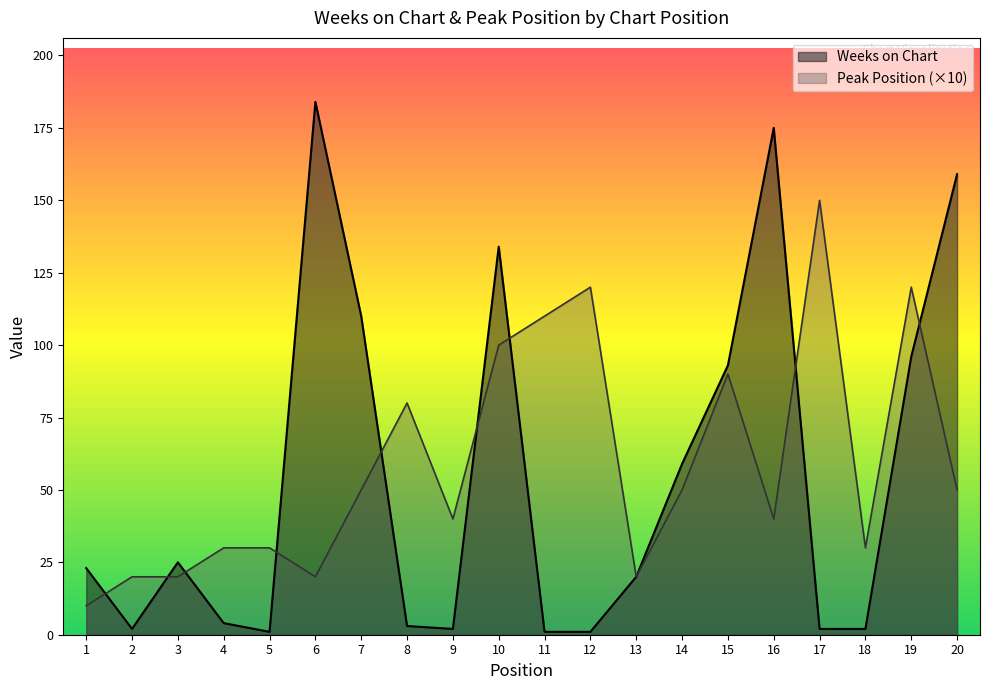

What are all the series names shown in the legend?

Weeks on Chart, Peak Position (×10)